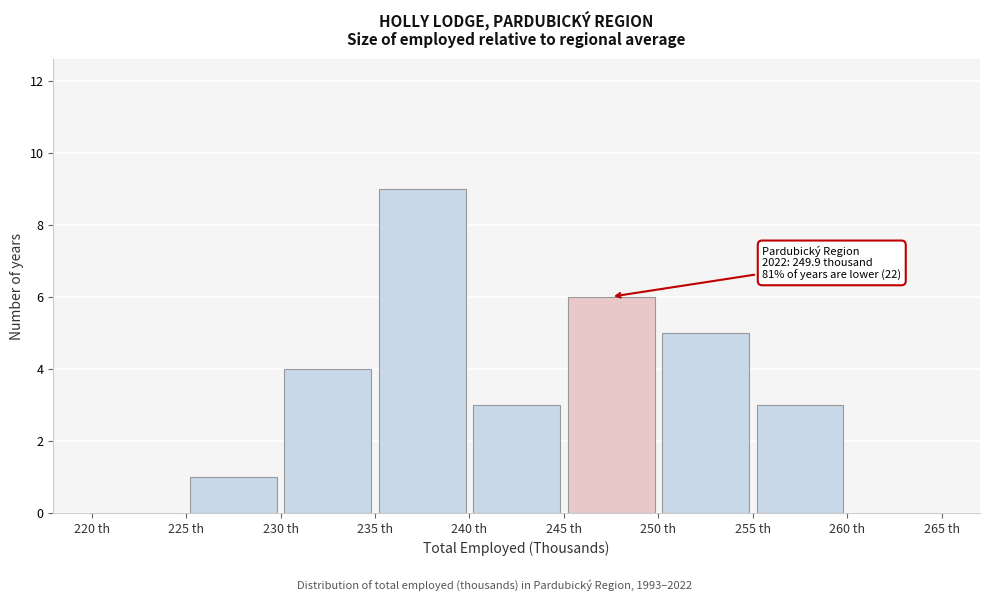

Over which range of the x-axis is the bar tallest?

235 to 240